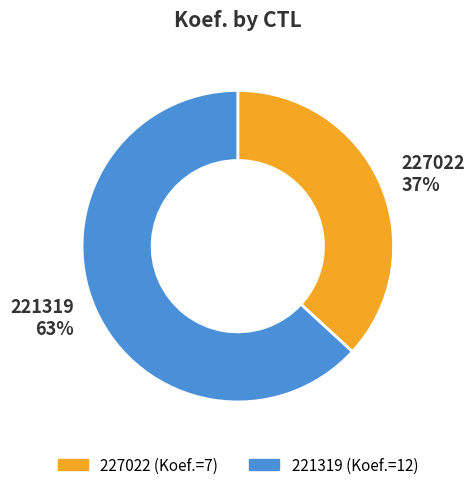

Does 227022 account for over 50% of the chart?

No